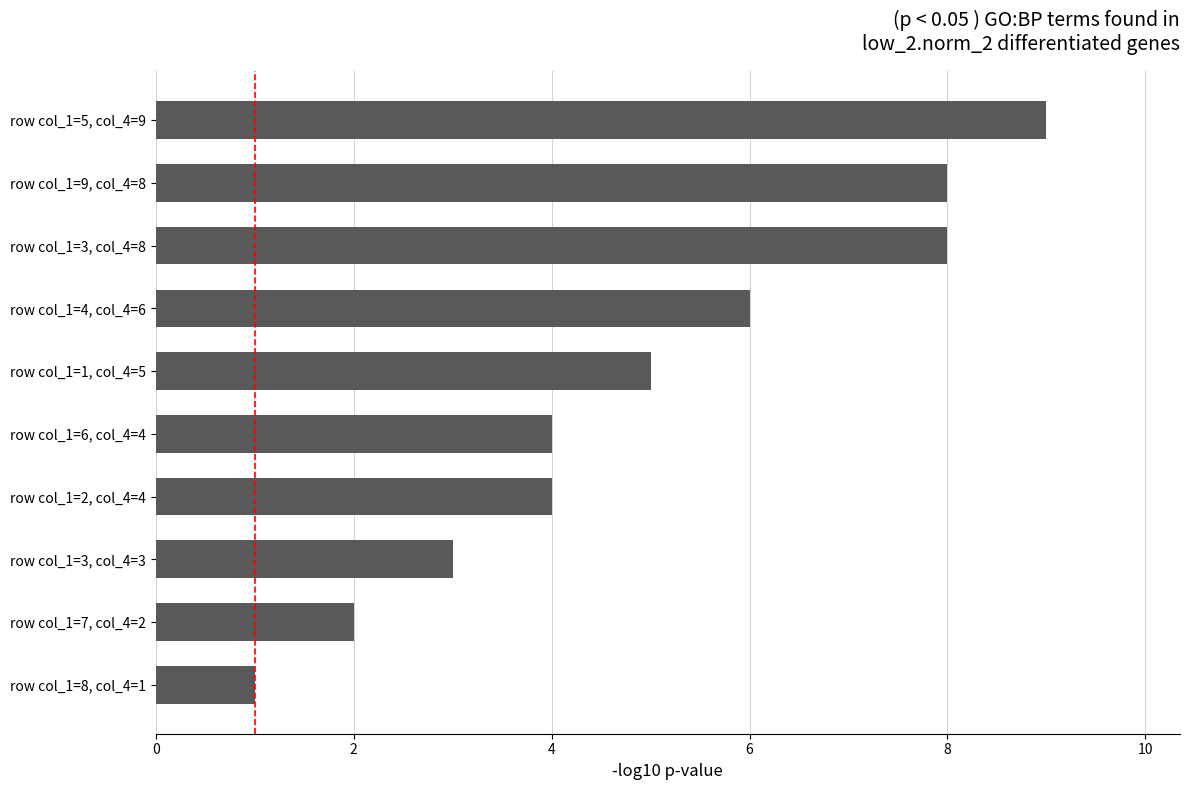

Approximately how many times larger is the value at row col_1=3, col_4=8 compared to row col_1=3, col_4=3?

2.7